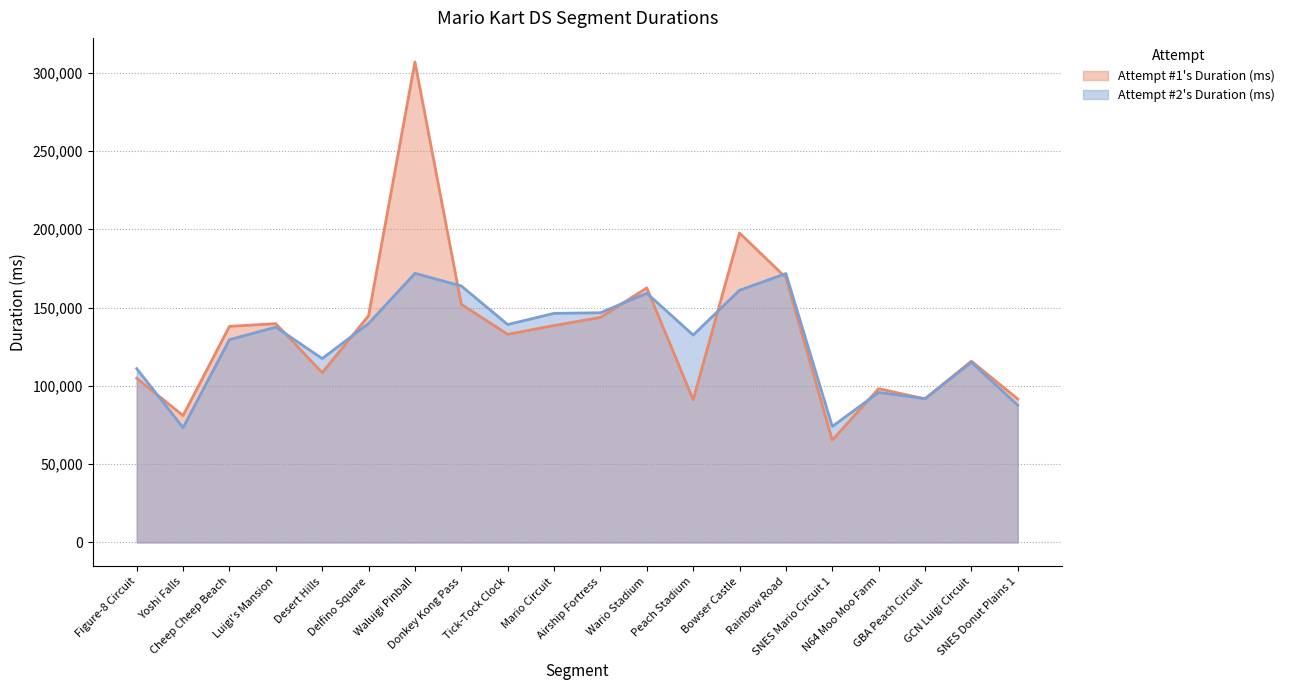

What is the difference between the second highest and second lowest values in the Attempt #2's Duration (ms) series?

97650